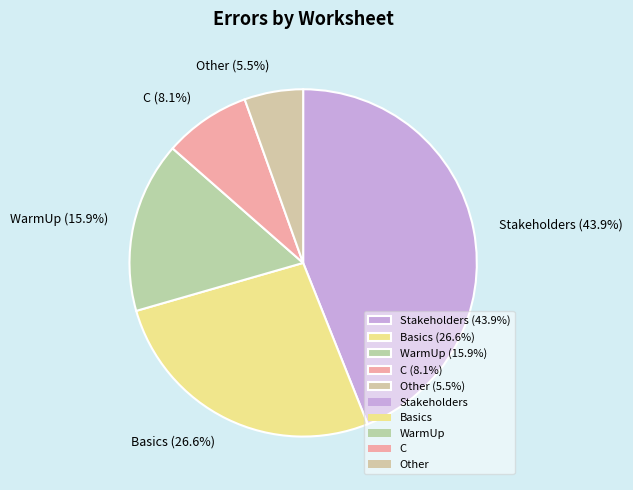

True or false: C accounts for 1% of the total.

False